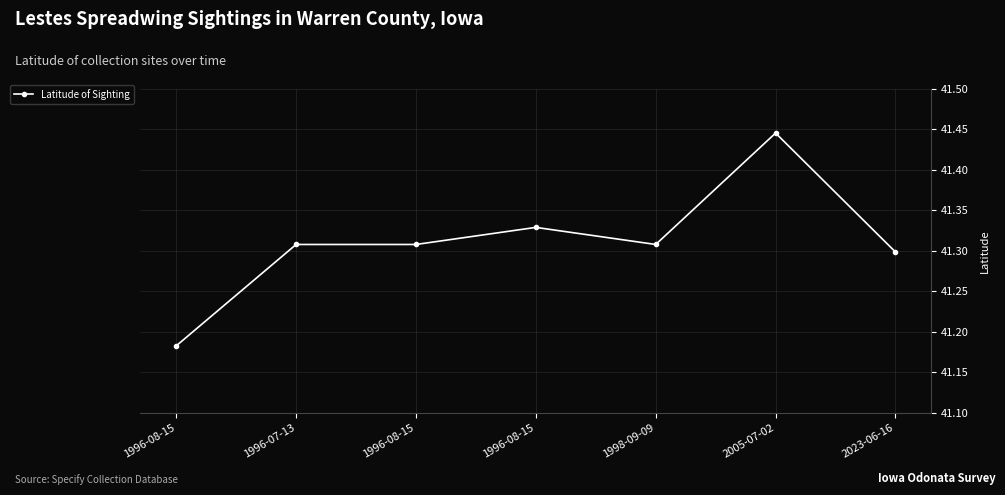

Count the values in the range 41 to 42.

7